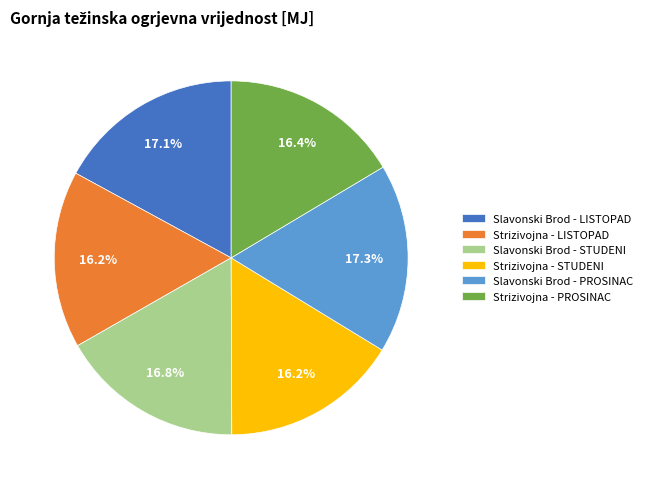

Is Slavonski Brod - STUDENI the majority of the pie?

No